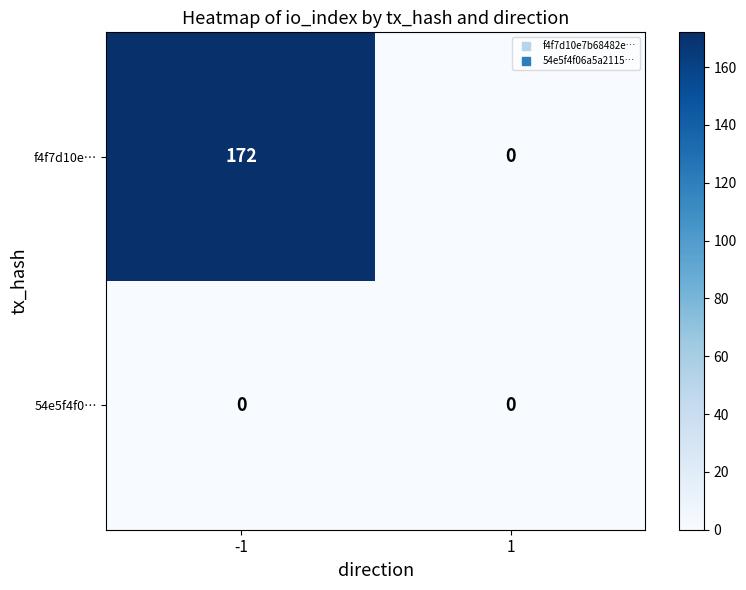

True or false: f4f7d10e… has a value of -84 at 1.

False